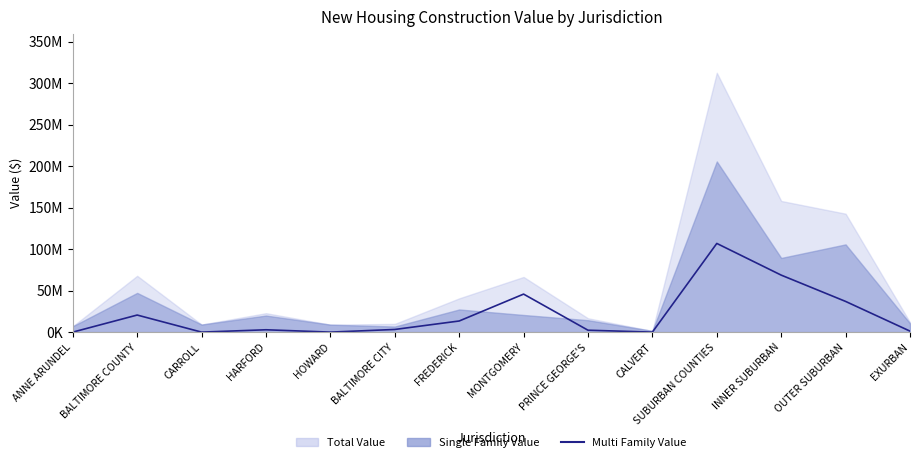

True or false: there are more than 0 points higher than both neighbors.

True